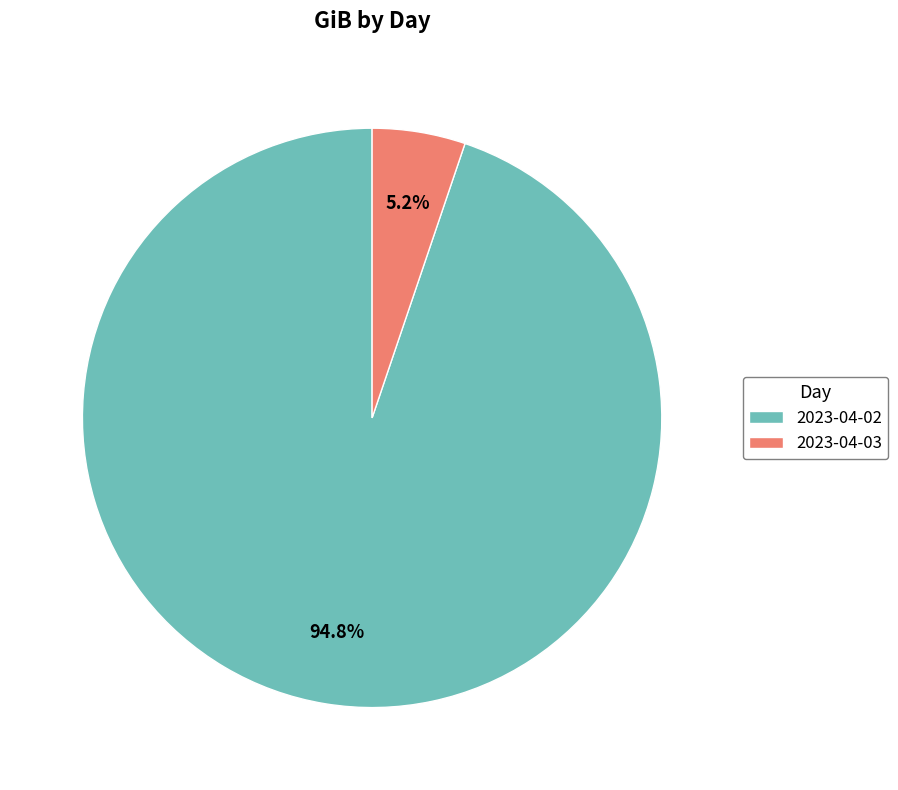

Is it true that 2023-04-02 is 87% of the pie?

False